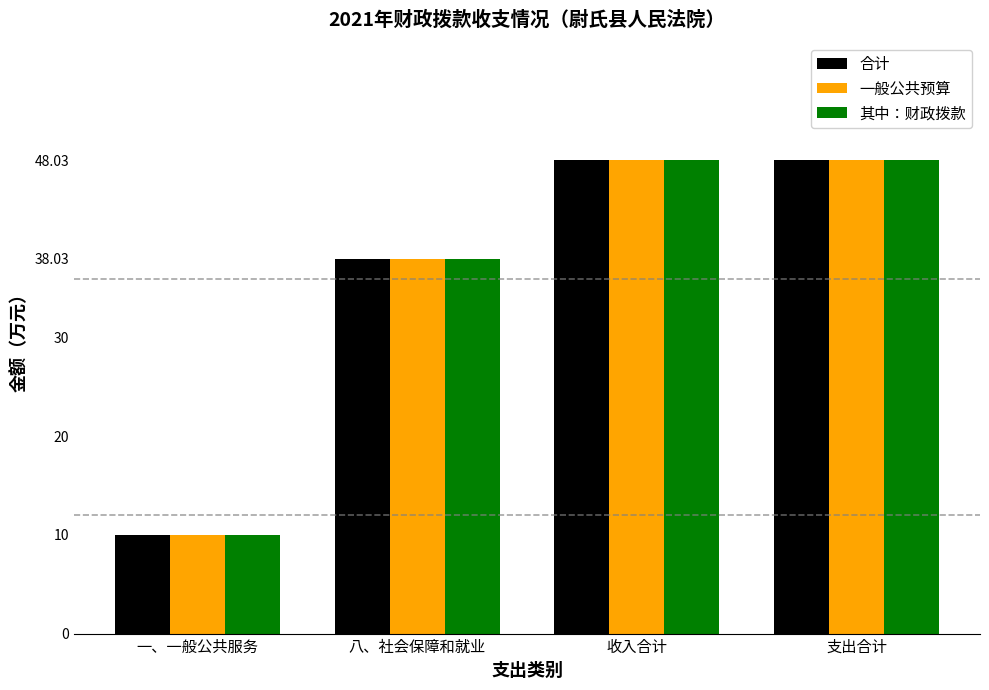

How many values in the 合计 series exceed 48?

2